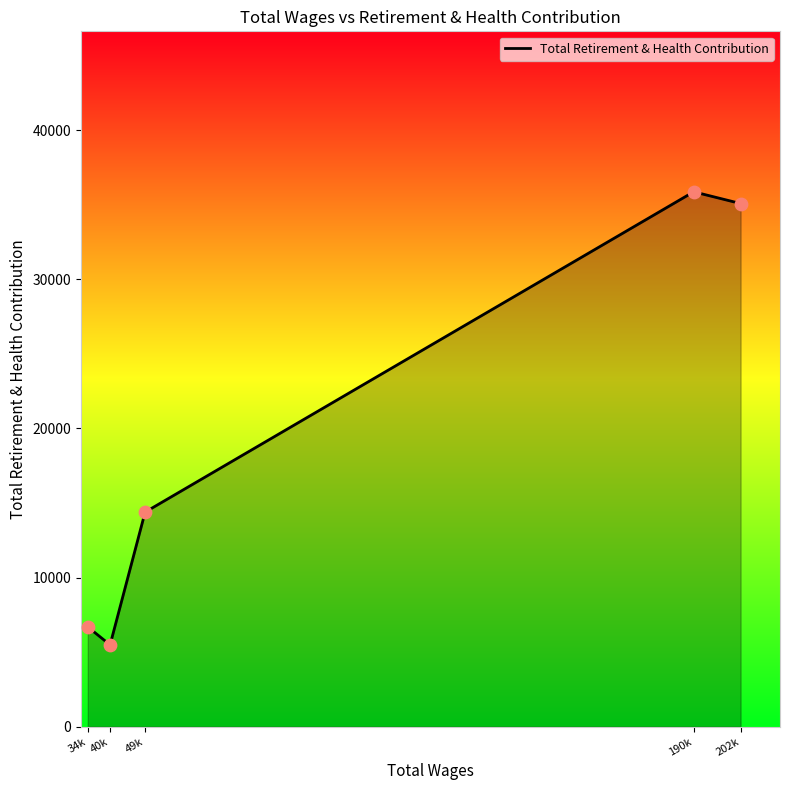

Which has a higher value, 202k or 34k?

202k